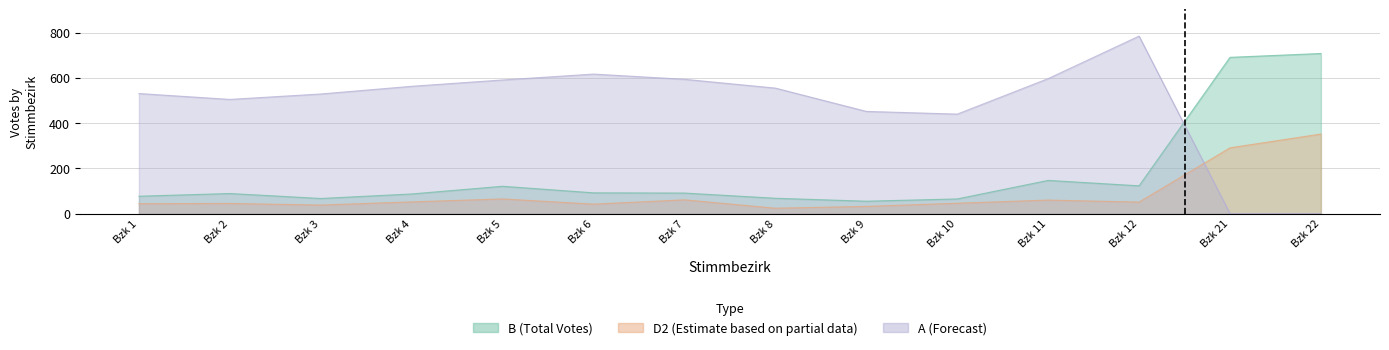

What is the total value across all series at Bzk 7?

746